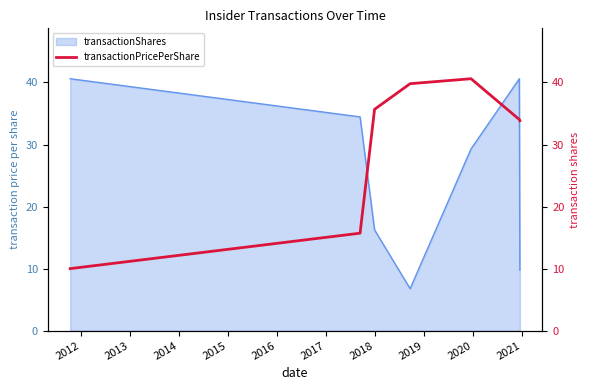

What is the value of the 7th point from the left?

33.8